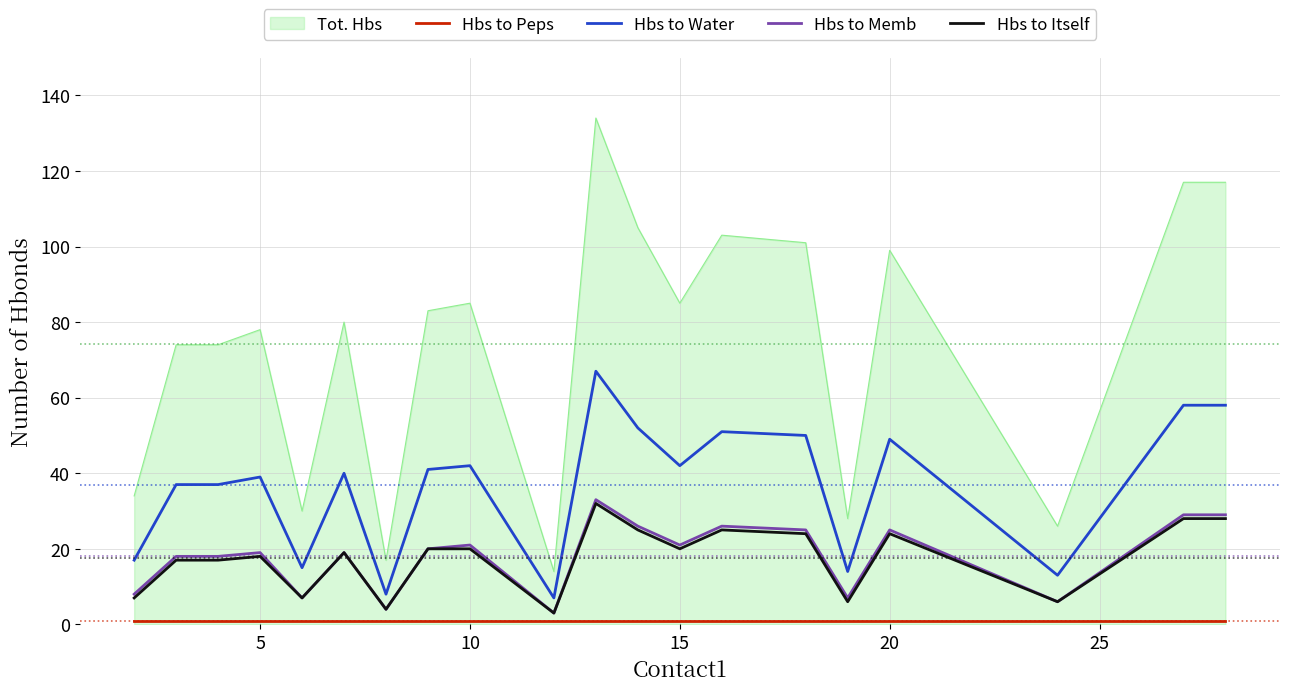

Which series has the largest total across all categories?

Tot. Hbs